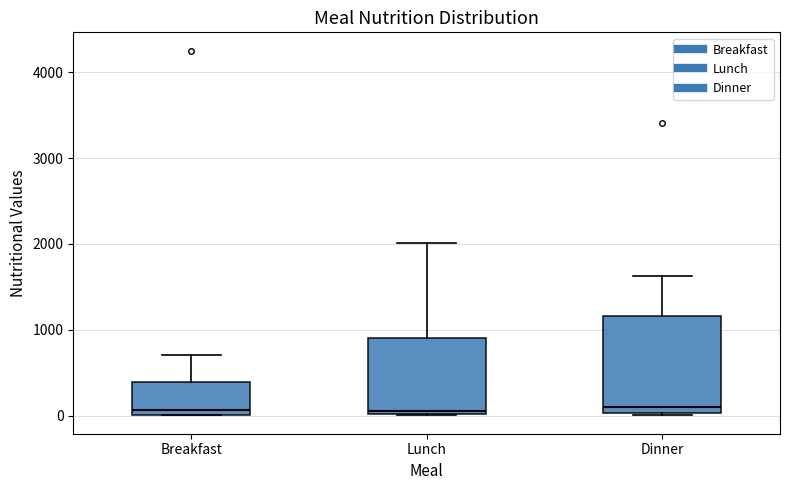

Reading left to right, read every box against the y-axis: the position of its median line, the range the box covers, and the ends of its whiskers. The values are not printed on the chart, so give them approximately, as read against the axis.

Breakfast: median 100, box 0 to 400, whiskers 0 to 700
Lunch: median 100, box 0 to 900, whiskers 0 to 2000
Dinner: median 100, box 0 to 1200, whiskers 0 to 1600